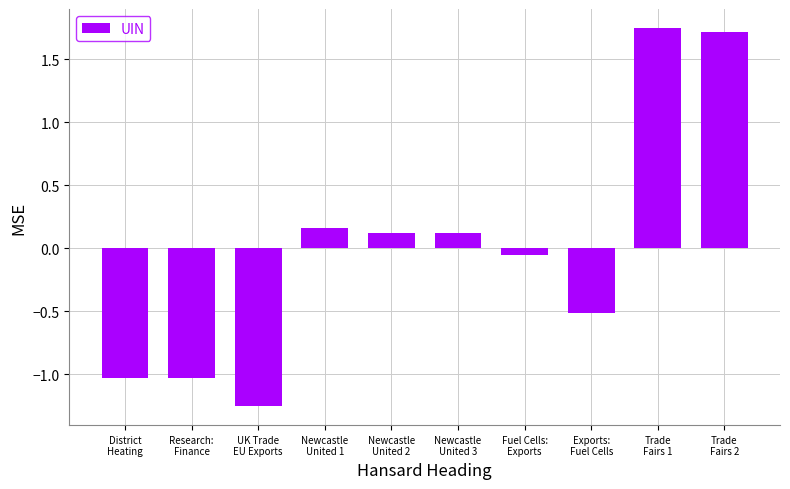

At which label does the data first exceed 0?

Newcastle
United 1